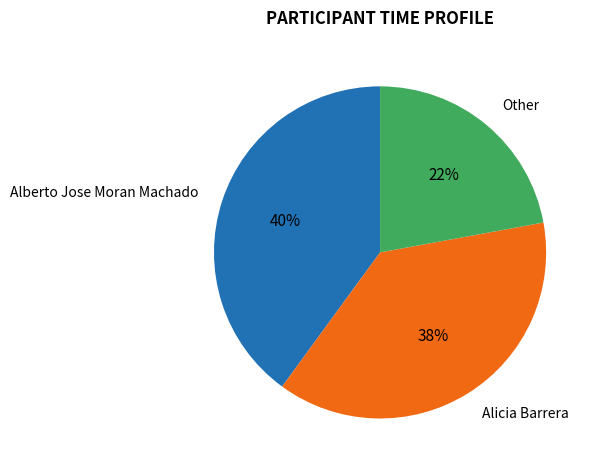

To the nearest percent, what is the average slice percentage?

33%